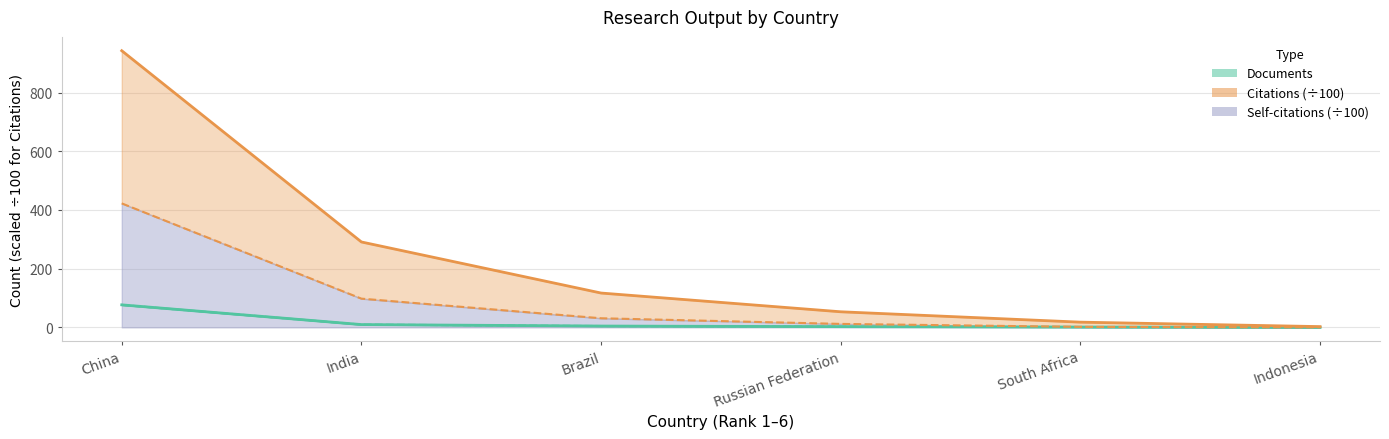

What is the smallest value displayed?

0.1